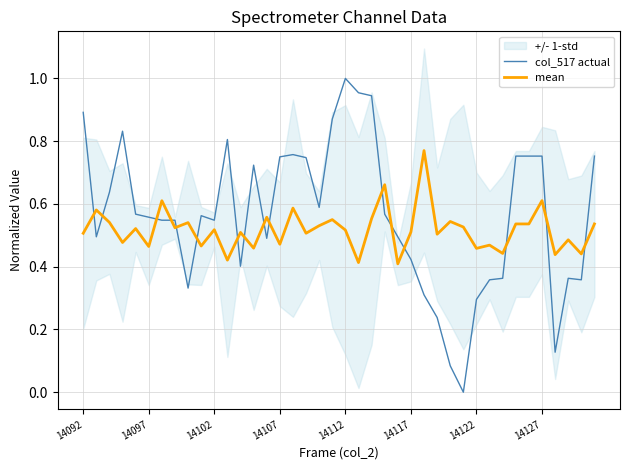

Which series ends up on top after the final intersection of col_517 actual and mean?

col_517 actual